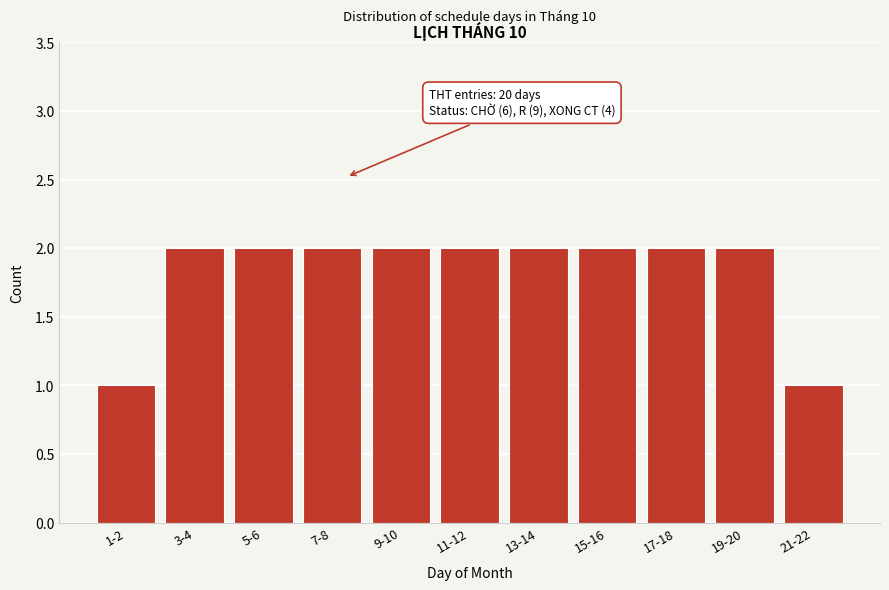

Reading left to right, what are all the values shown in this chart?

1	2	2	2	2	2	2	2	2	2	1